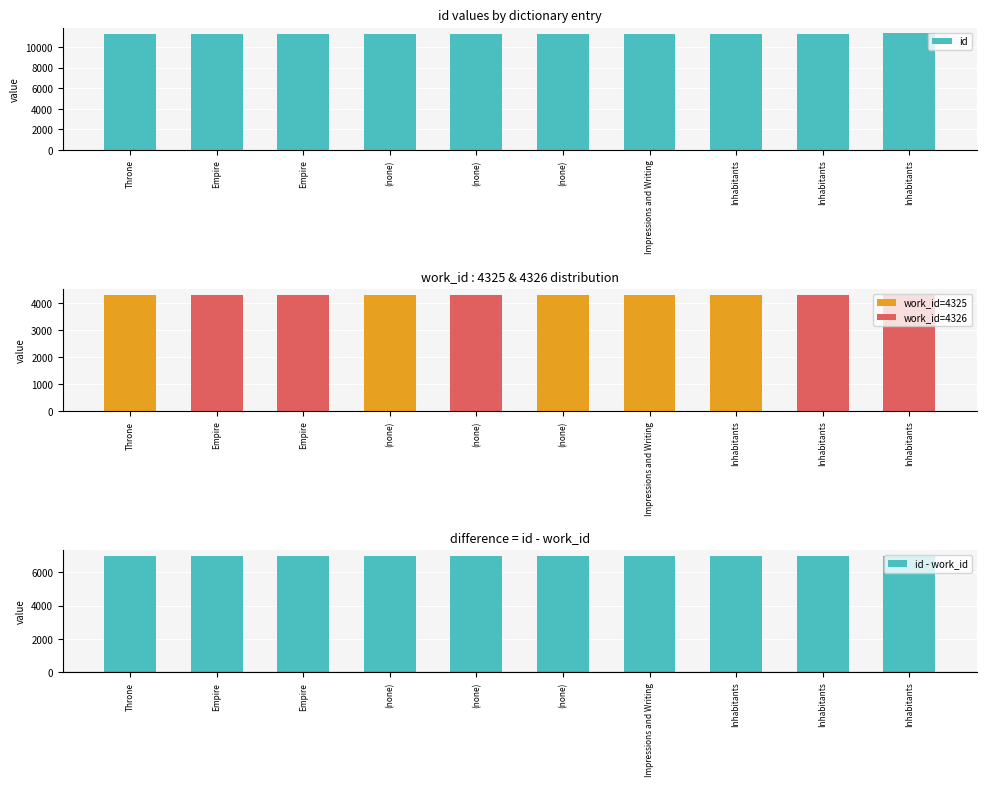

At which label does id - work_id first exceed 6986?

Impressions and Writing